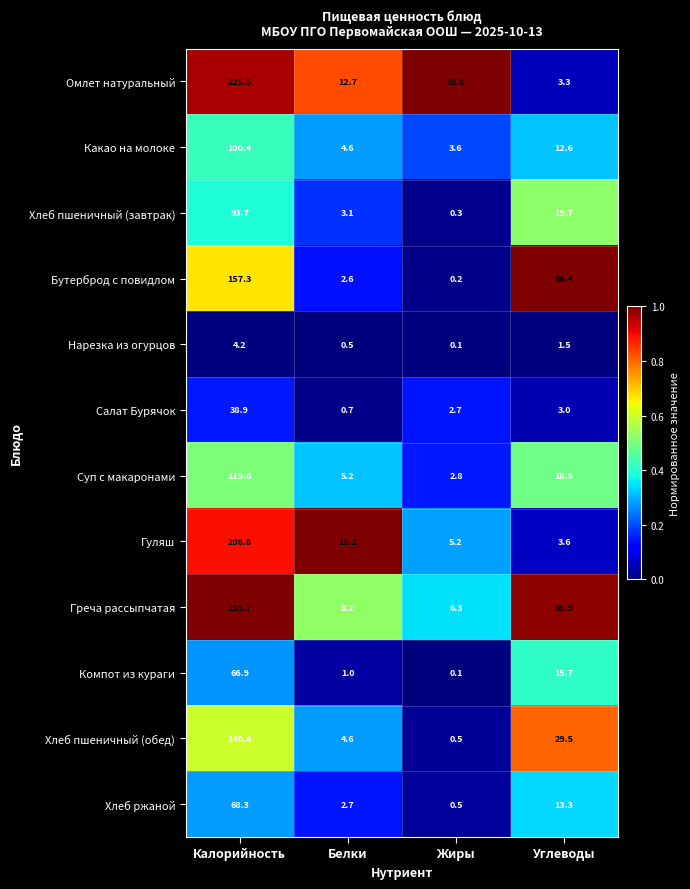

Which series has the widest spread of values?

Греча рассыпчатая